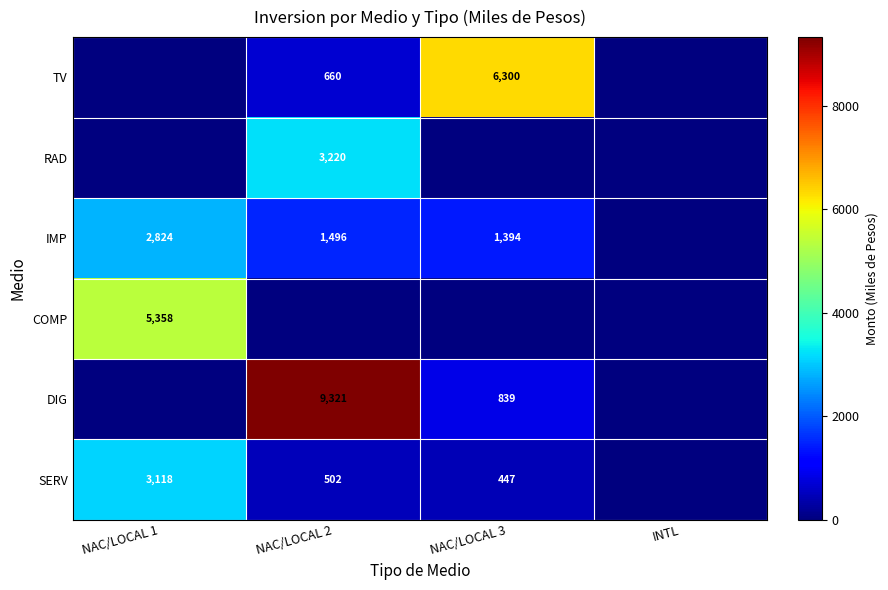

What is the difference between the SERV values at NAC/LOCAL 3 and NAC/LOCAL 1?

2671